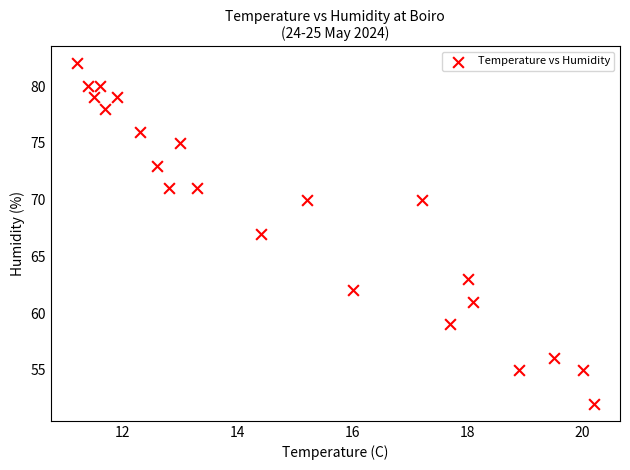

What is the range of Y values (max minus min)?

30